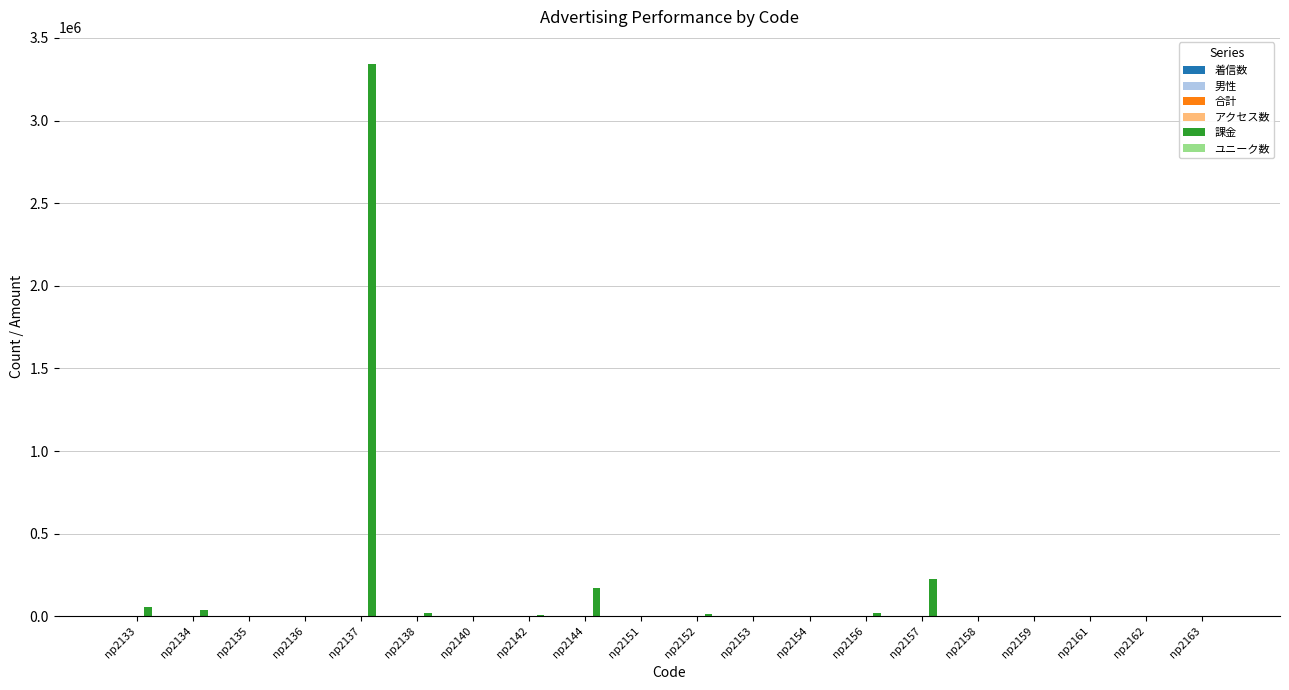

What is the greatest value displayed?

3339000